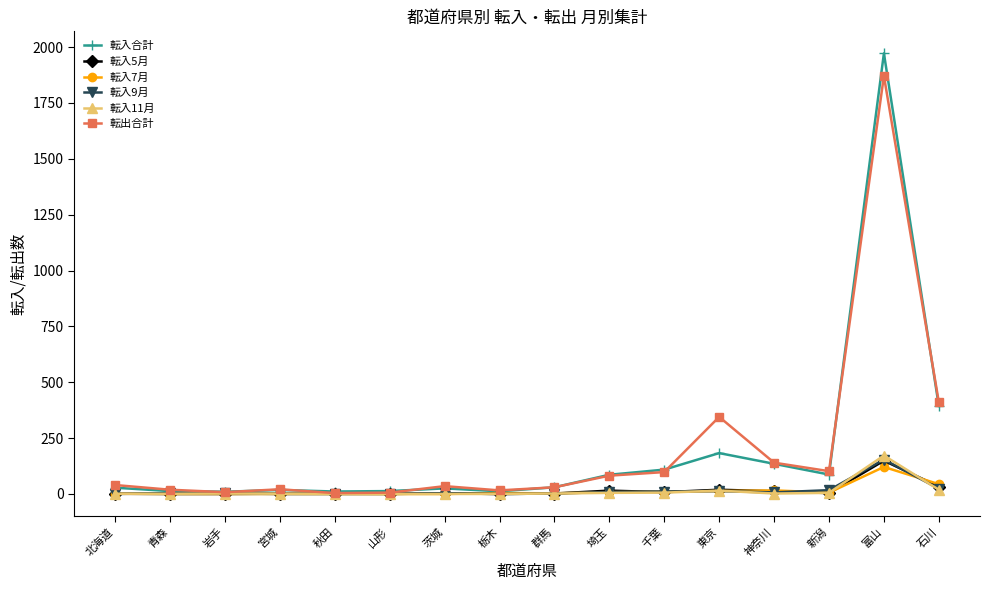

What is the greatest value displayed?

1972